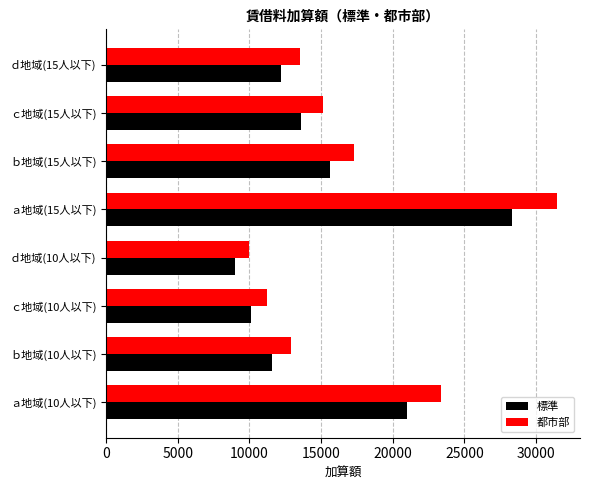

Rank the series at ａ地域(15人以下) from lowest to highest value.

標準, 都市部